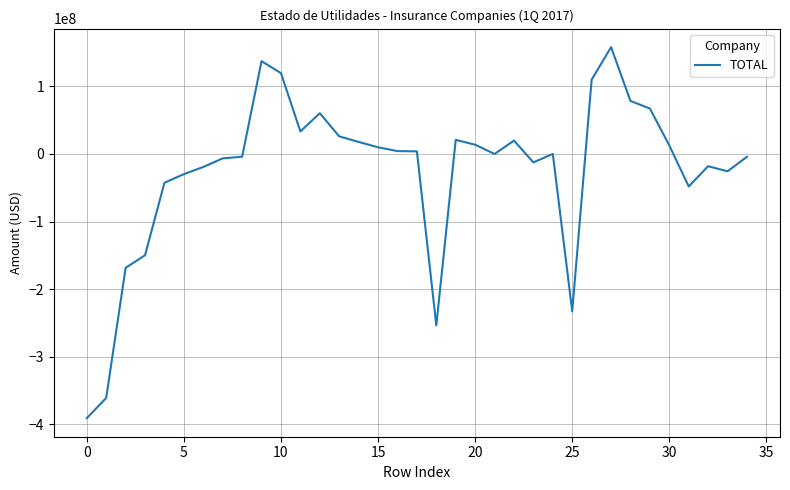

What is the smallest value displayed?

-390678495.2